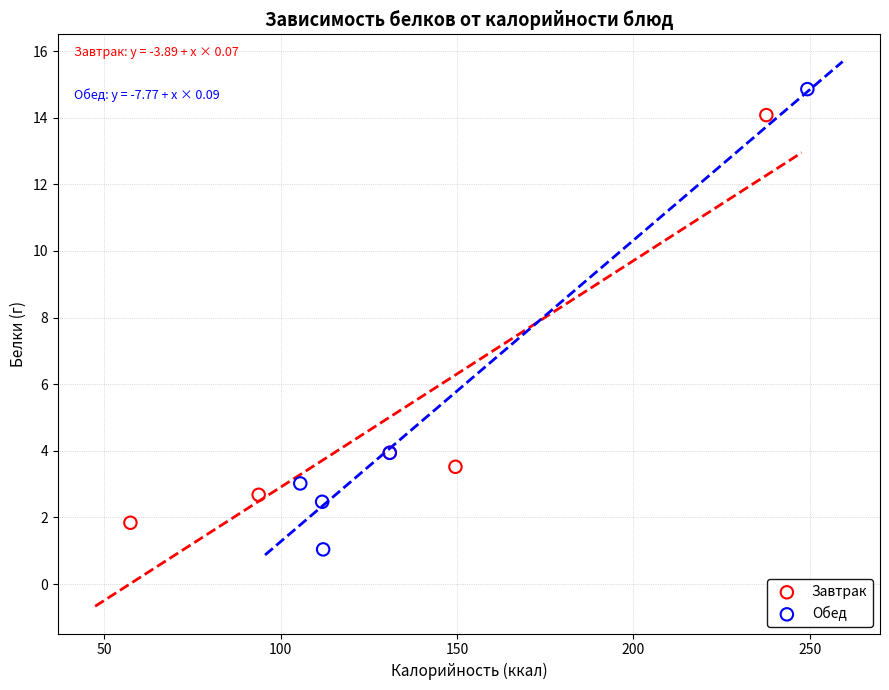

What are all the series names shown in the legend?

Завтрак, Обед